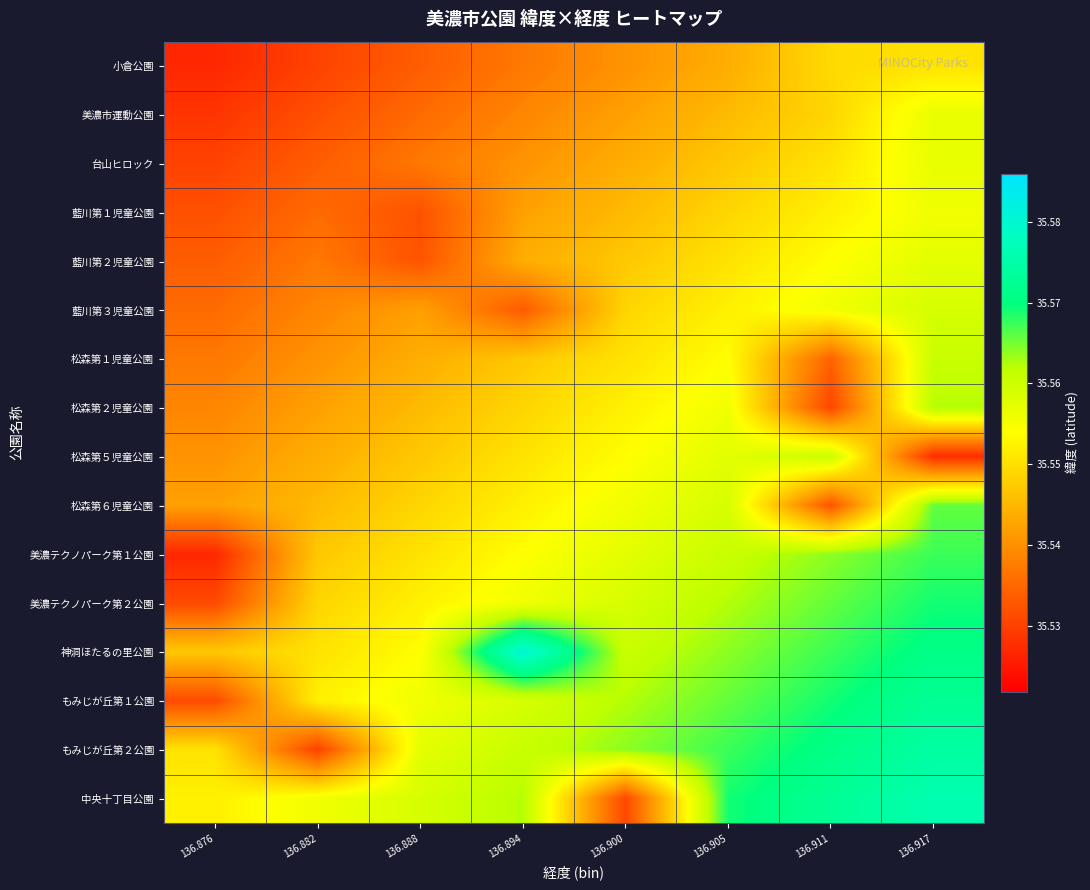

Rank the series by their maximum value, from highest to lowest.

神洞ほたるの里公園, 中央十丁目公園, もみじが丘第２公園, もみじが丘第１公園, 美濃テクノパーク第２公園, 美濃テクノパーク第１公園, 松森第６児童公園, 松森第２児童公園, 松森第１児童公園, 松森第５児童公園, 藍川第３児童公園, 藍川第２児童公園, 台山ヒロック, 美濃市運動公園, 藍川第１児童公園, 小倉公園